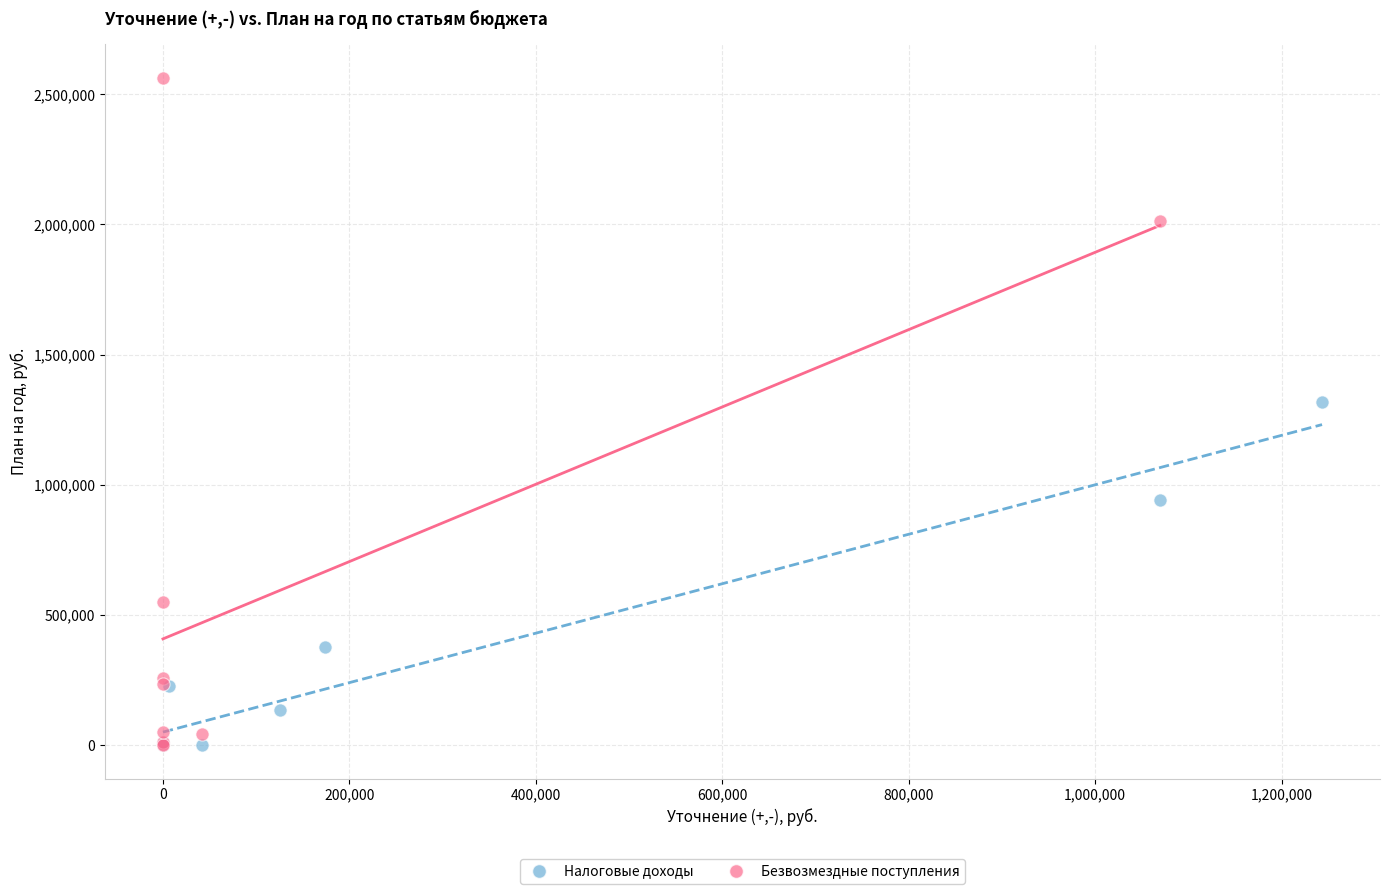

Which series contains the highest Y value?

Безвозмездные поступления